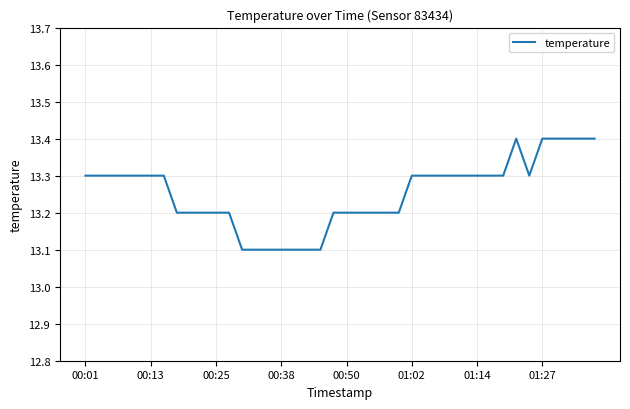

What is the greatest value displayed?

13.4